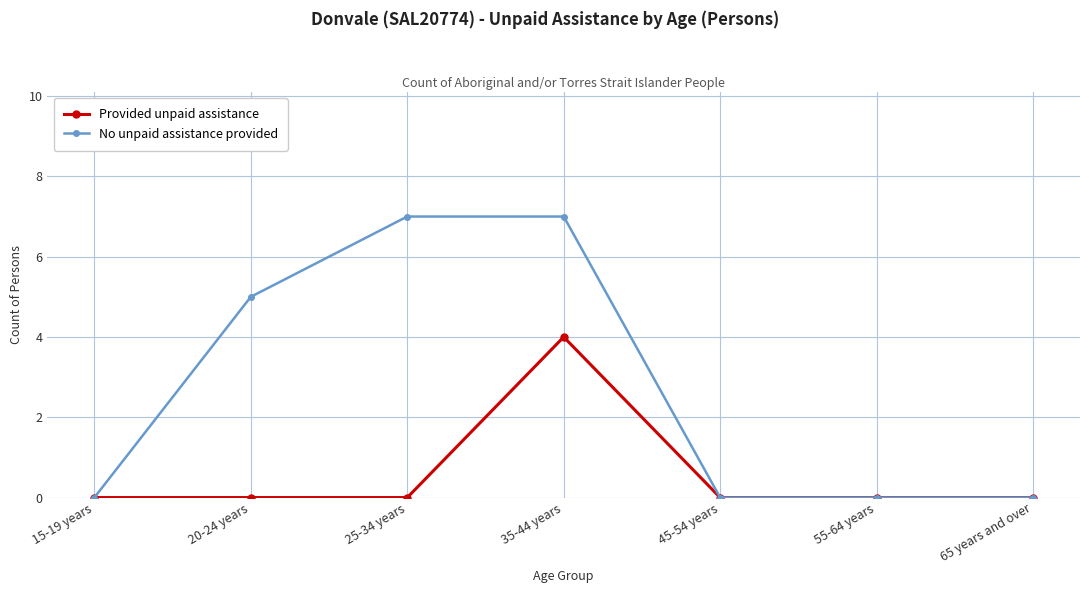

What are all the series names shown in the legend?

Provided unpaid assistance, No unpaid assistance provided